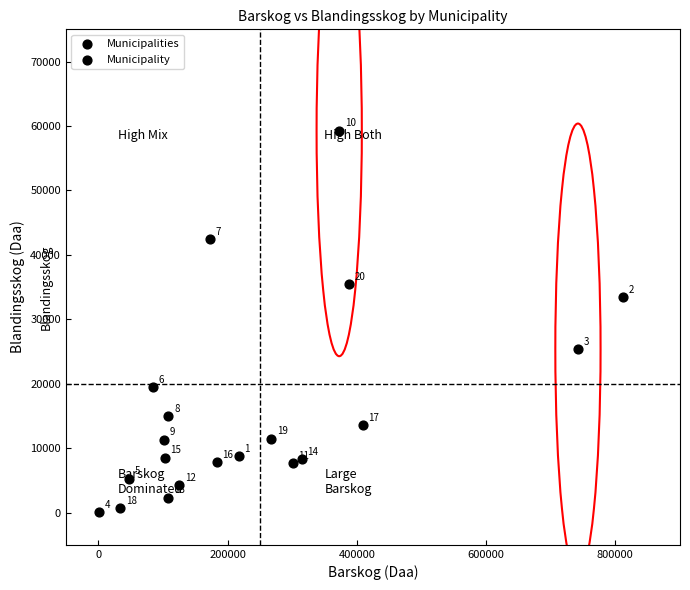

What Y value in the scatter plot is closest to 29696?

33445